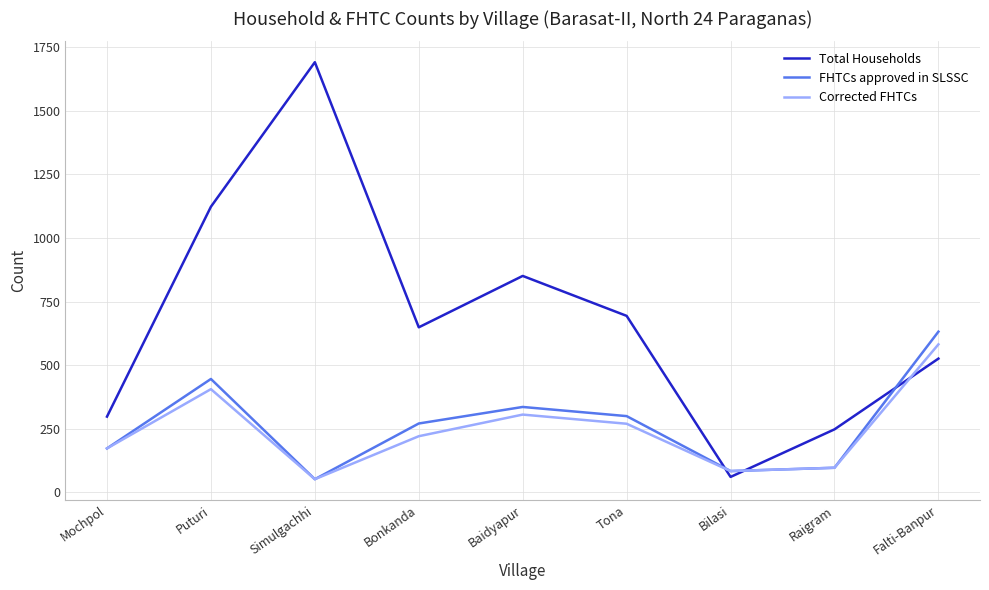

Between Simulgachhi and Tona, which series saw the biggest shift?

Total Households